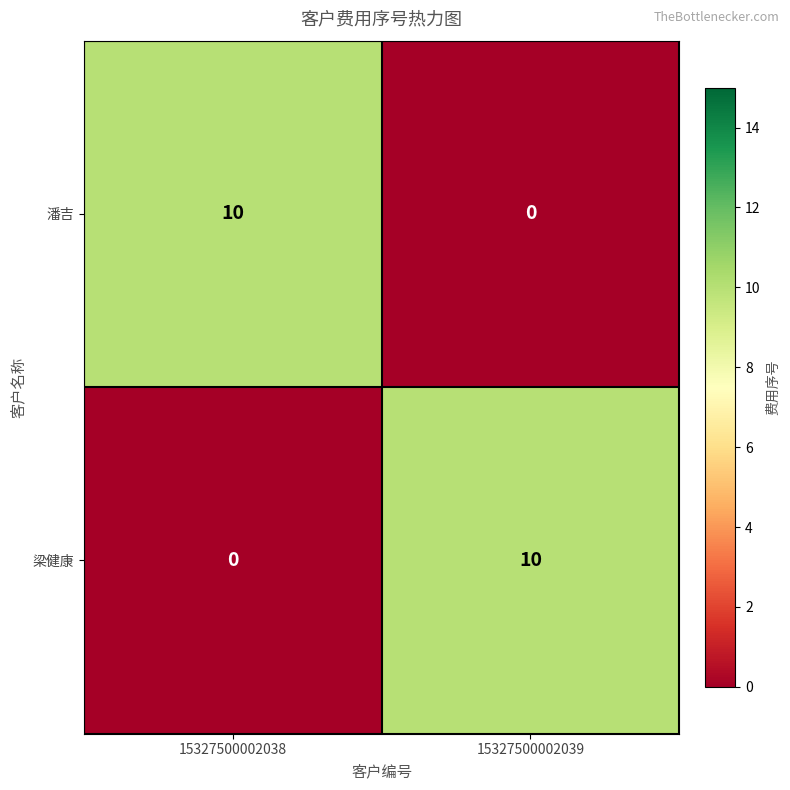

At 15327500002038, list the series in order from largest to smallest.

潘吉, 梁健康